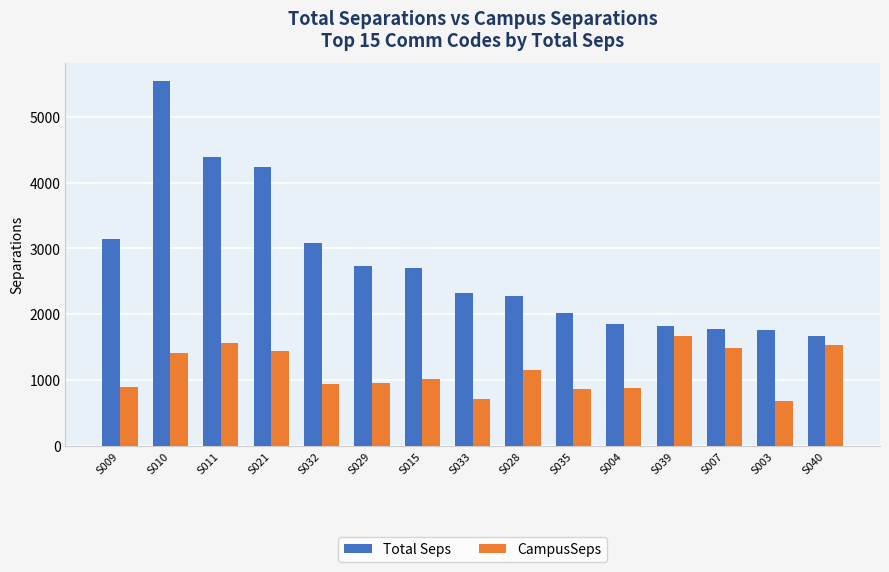

What is the difference between the highest and lowest values at S004?

975.7